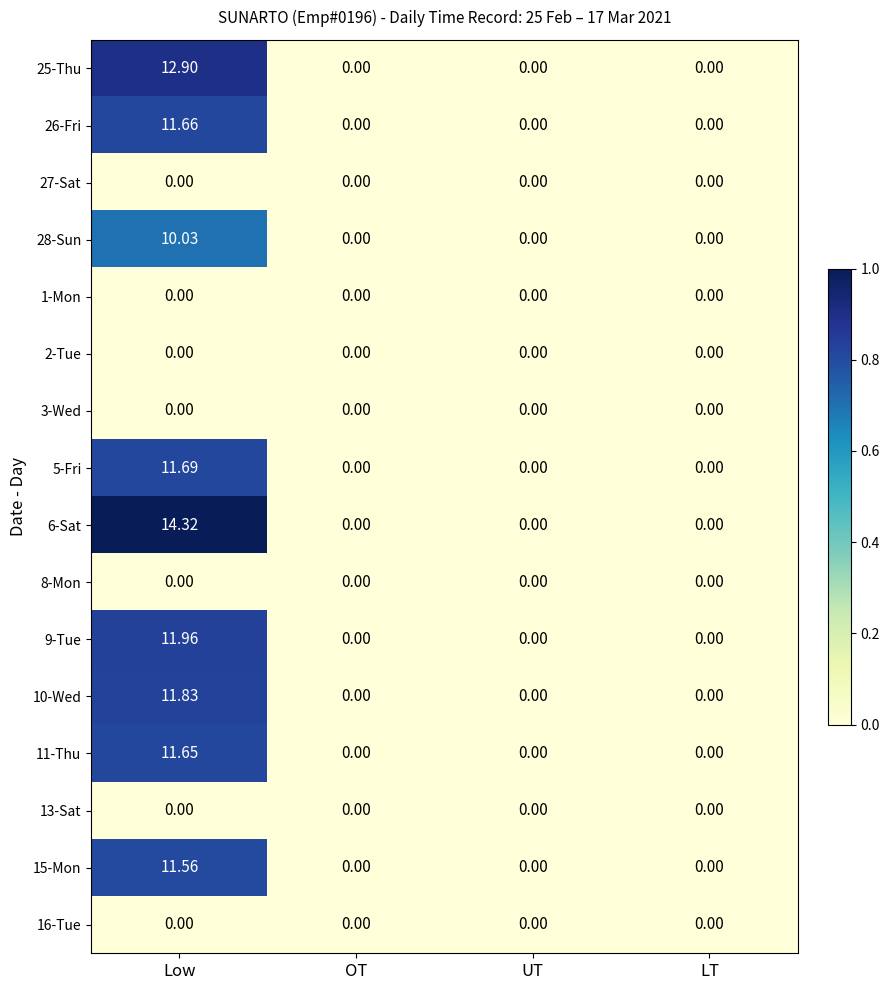

Is the value of 5-Fri at Low greater than the value of 9-Tue at LT?

Yes